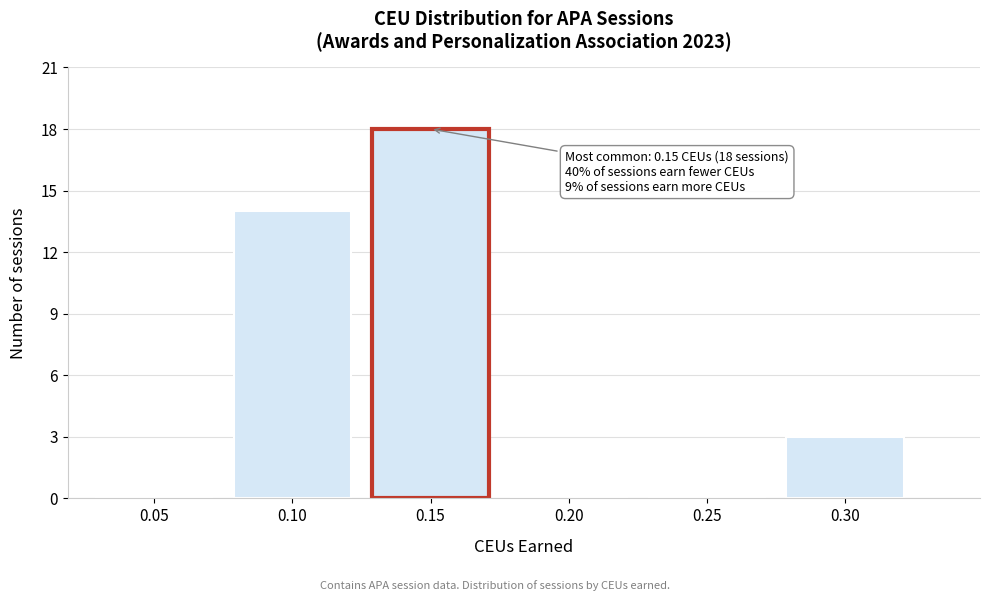

Reading left to right, transcribe all the data shown in this chart.

0.05=0	0.10=14	0.15=18	0.20=0	0.25=0	0.30=3